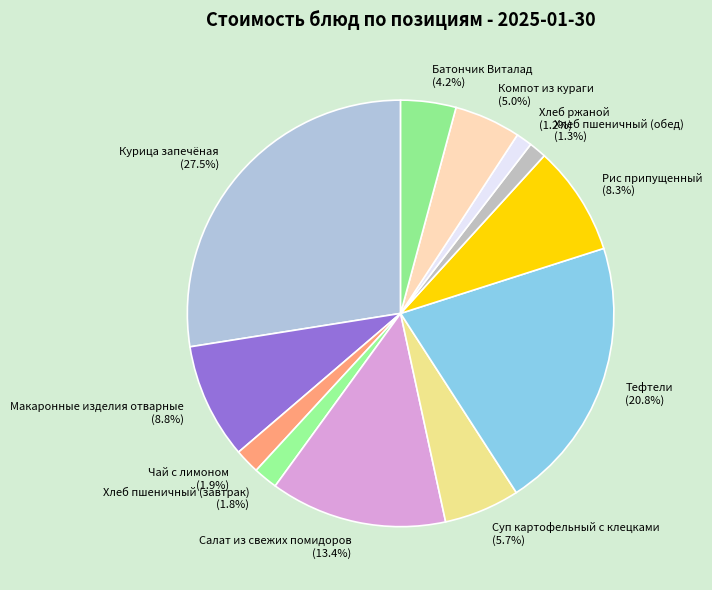

What is the ratio of the value at Компот из кураги to the value at Хлеб пшеничный (обед)?

3.8